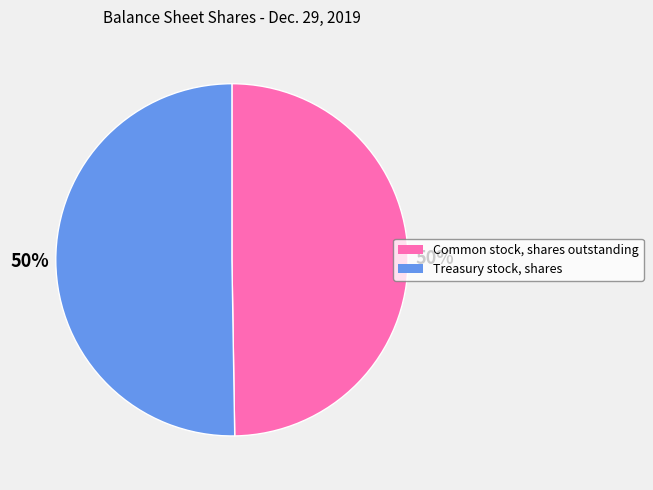

The Common stock, shares outstanding slice represents 36% of the pie. True or false?

False